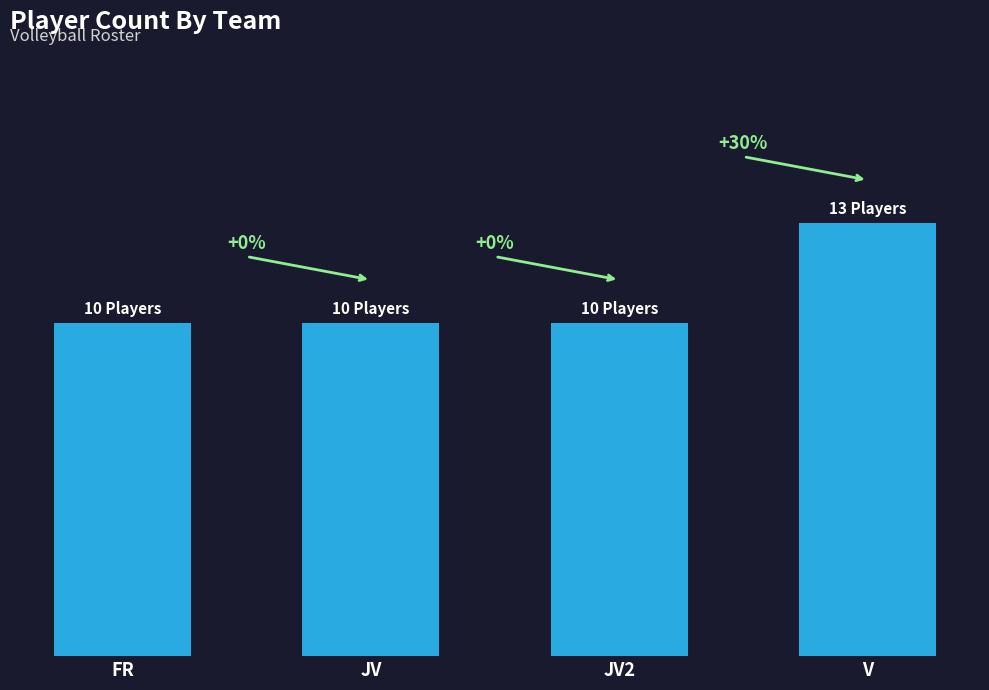

Does the chart contain any negative values?

No